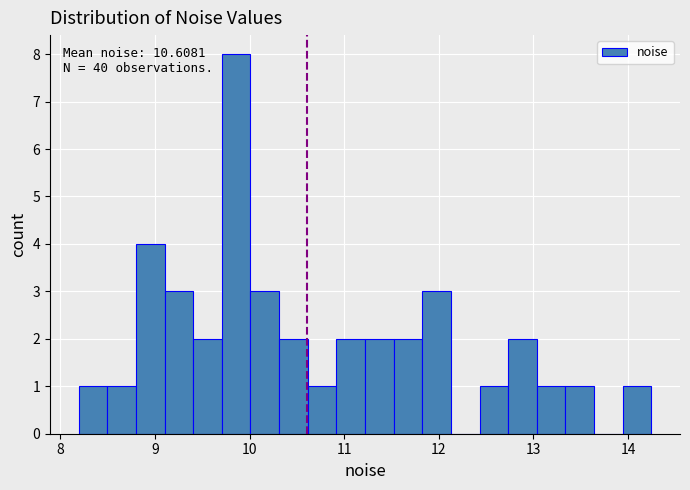

Read against the x-axis, roughly where is the centre of the tallest bar?

9.9